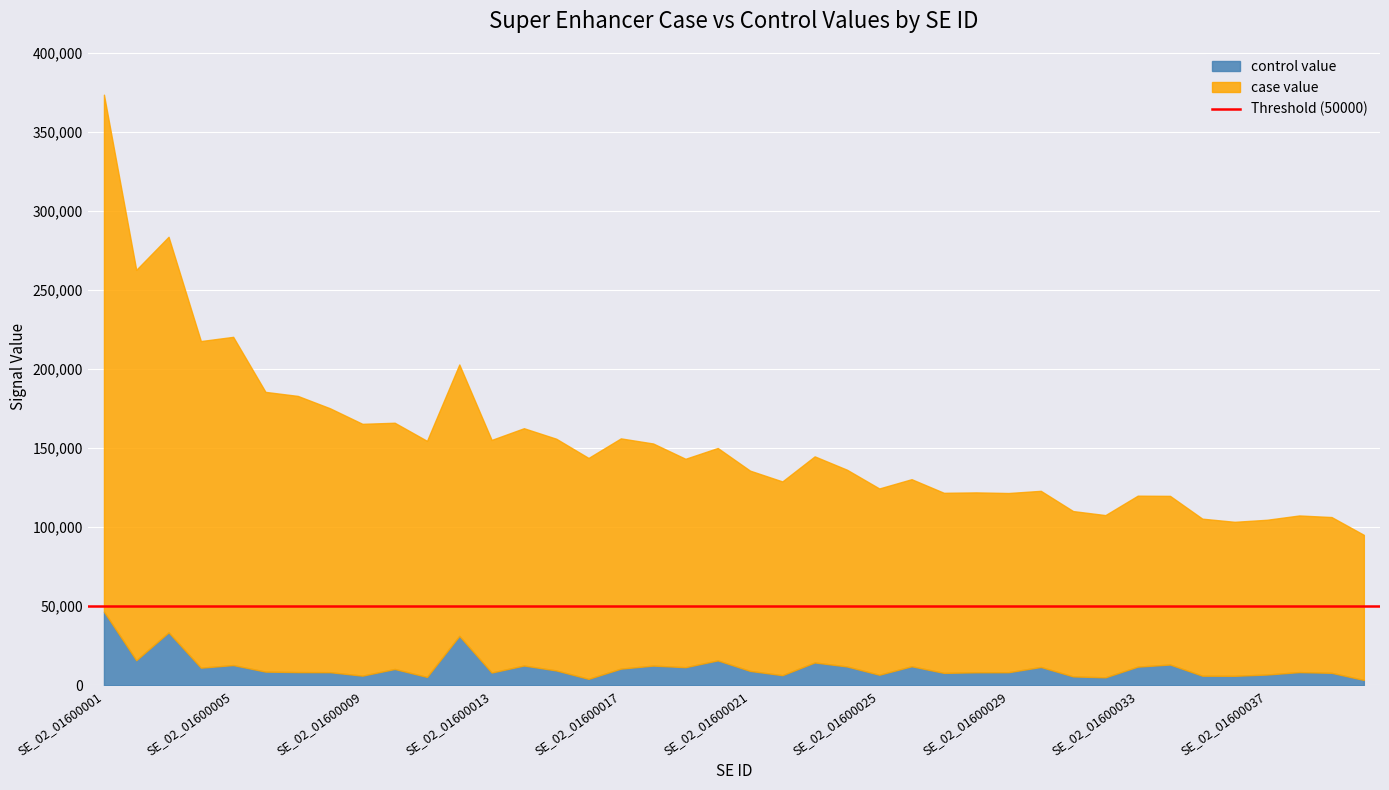

At which category does the chart reach its minimum across all series?

SE_02_01600040